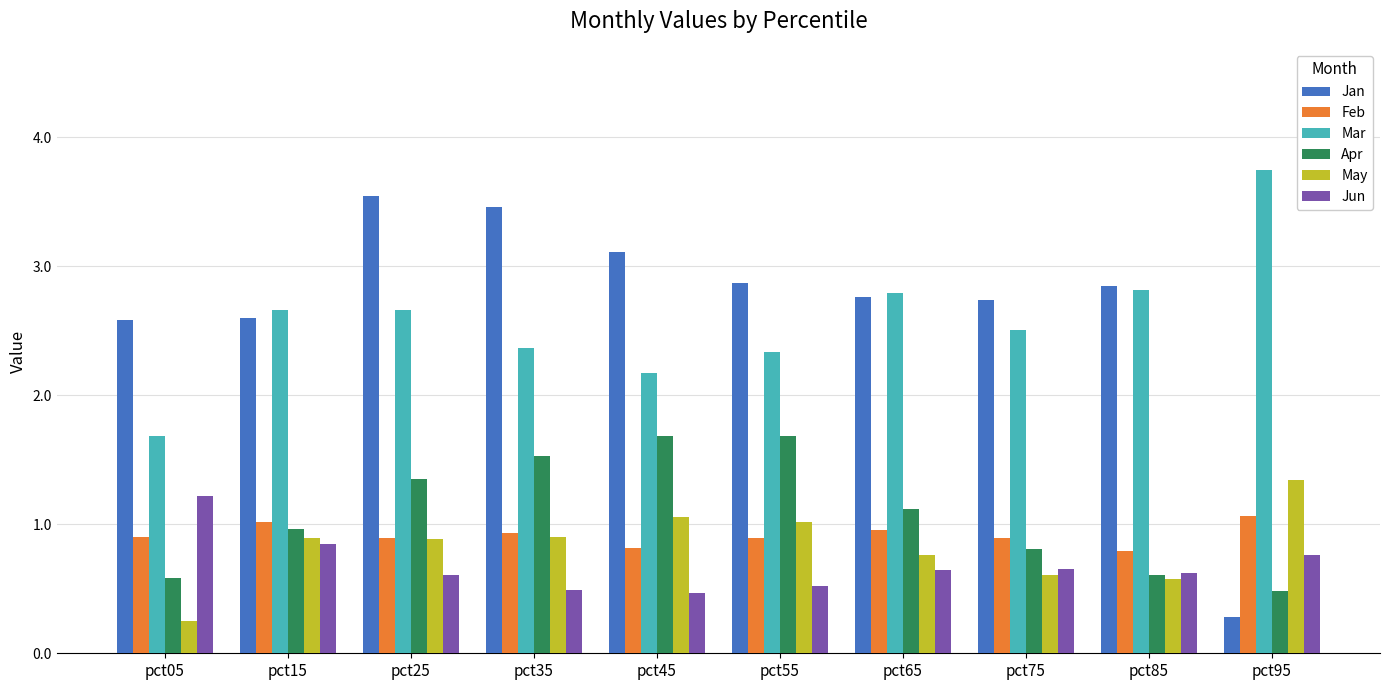

Does the chart contain stacked bars?

No